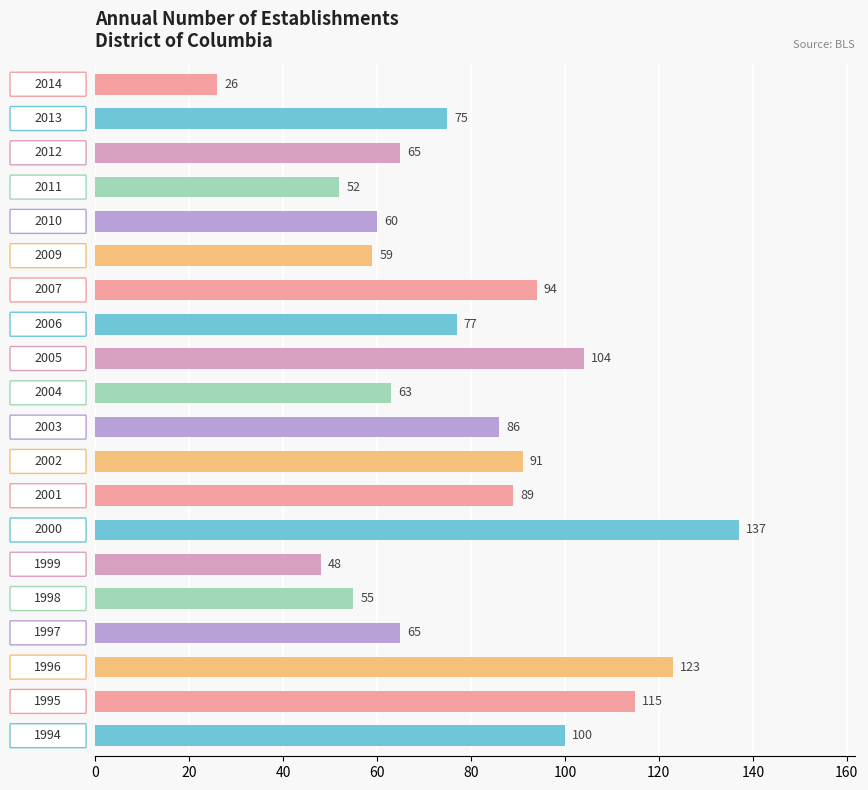

What is the sum of all values?

1584